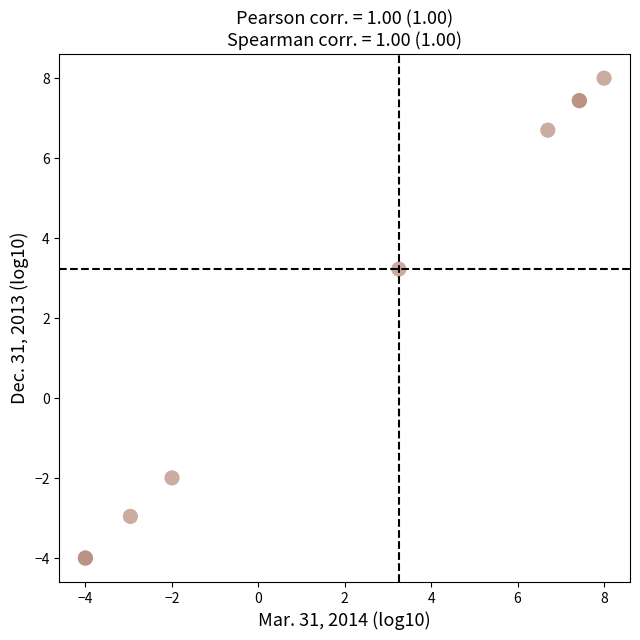

What Y value in the scatter plot is closest to 2?

3.2